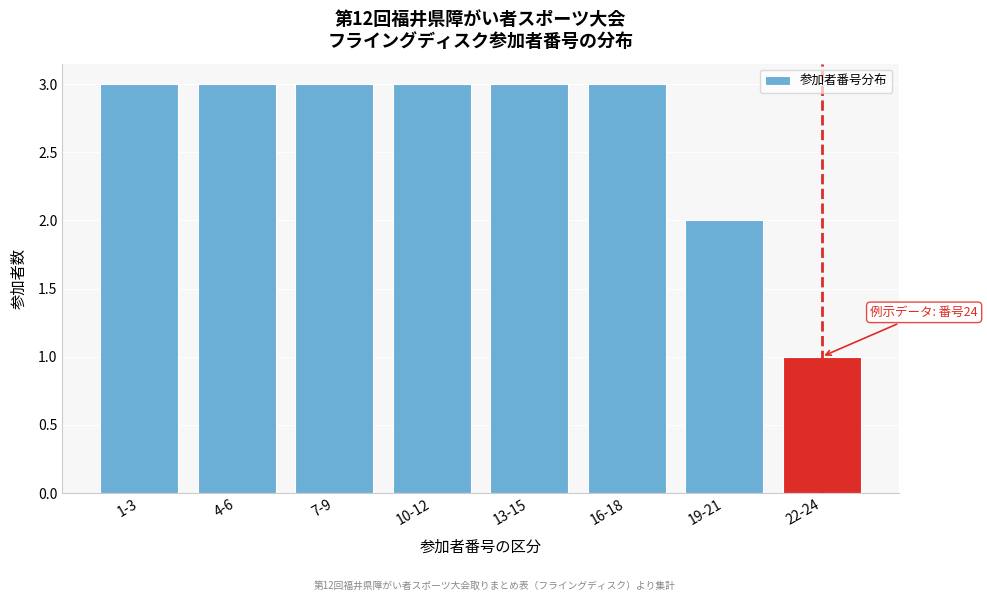

Reading left to right, transcribe all the data shown in this chart.

3	3	3	3	3	3	2	1